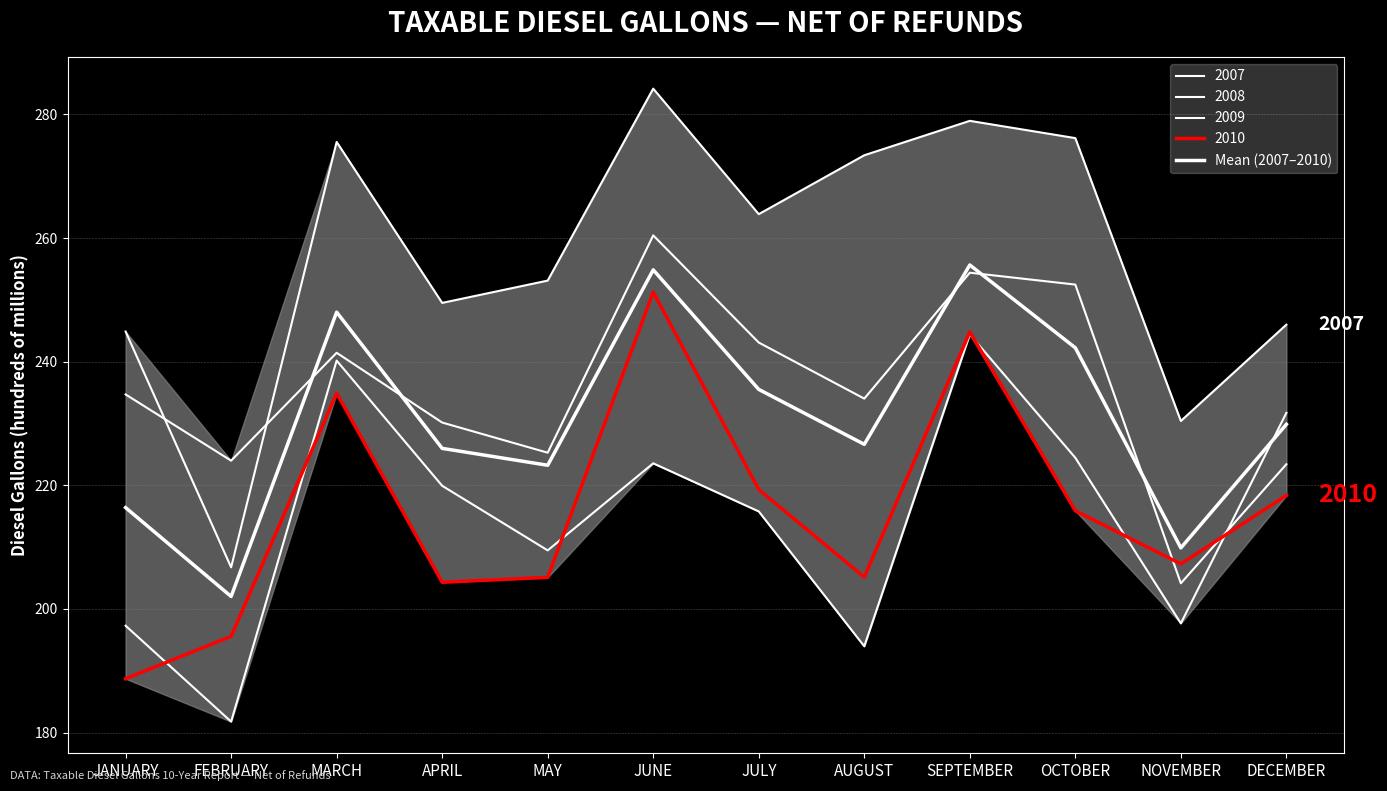

The value at OCTOBER is 242.2. True or false?

True